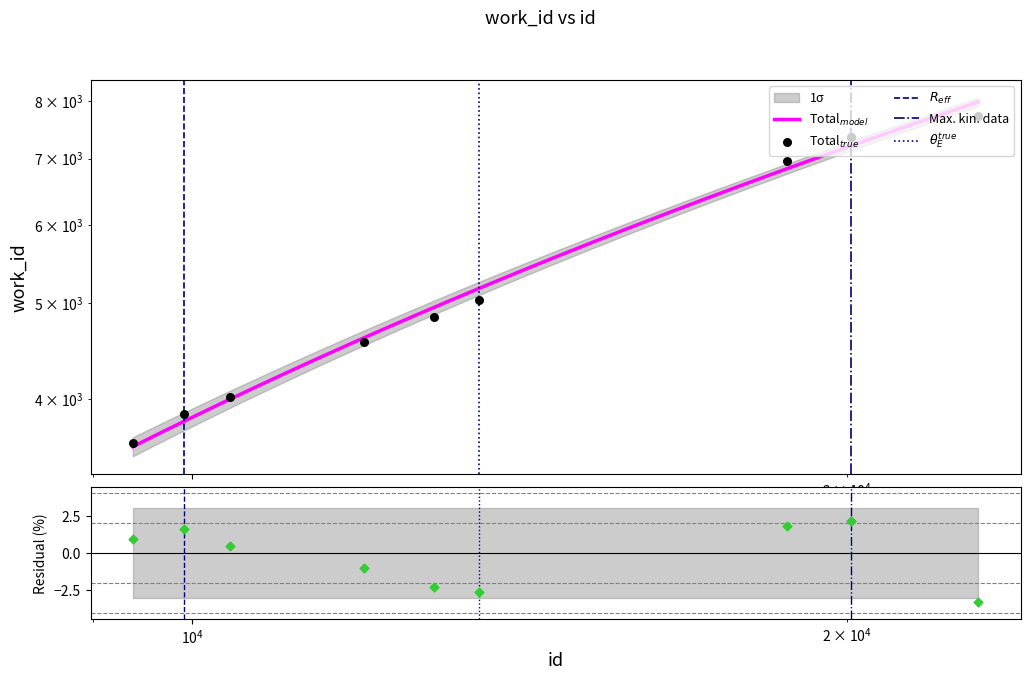

What is the change in value from 12915 to 20072?

+2530